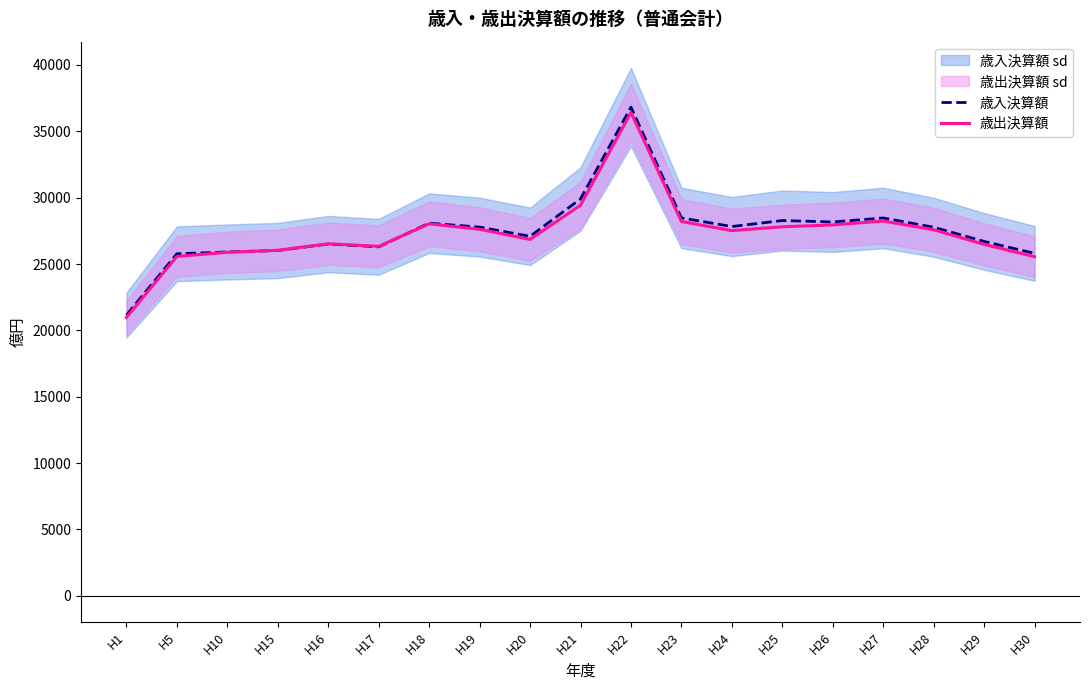

At how many categories does at least one series exceed 30930?

1